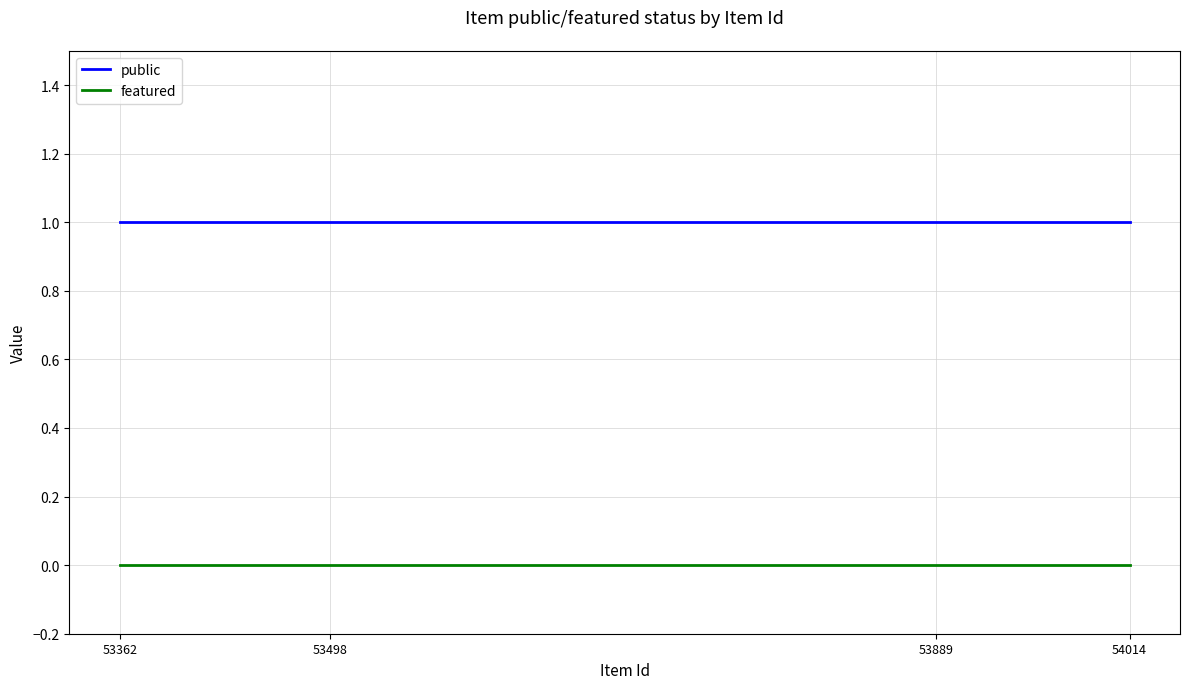

Rank the series by their average value, from highest to lowest.

public, featured